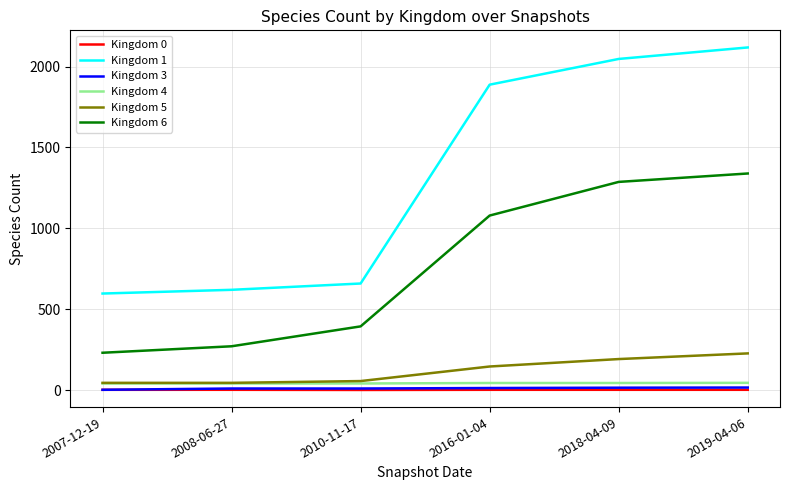

Is the value of Kingdom 0 at 2016-01-04 greater than the value of Kingdom 5 at 2010-11-17?

No